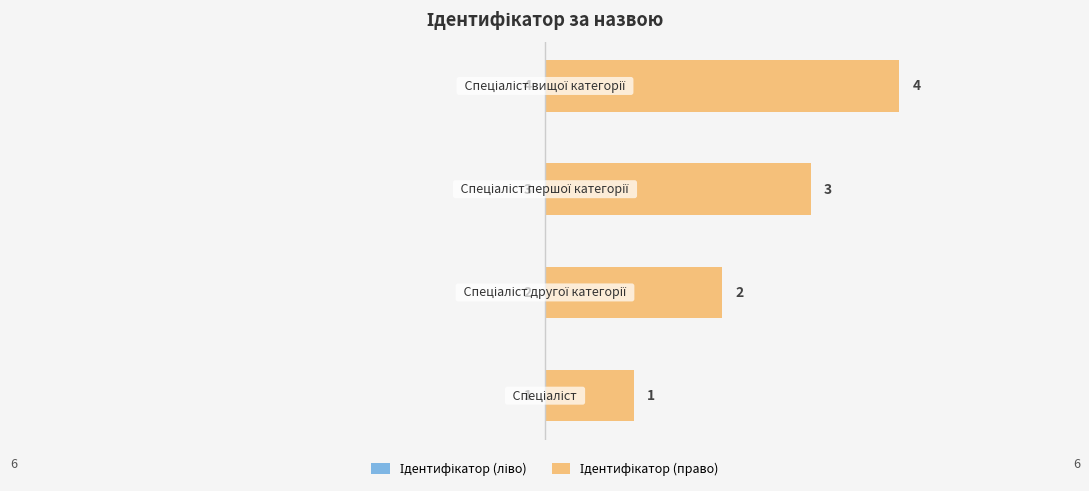

The value of Ідентифікатор (право) at 0 is 1. True or false?

True